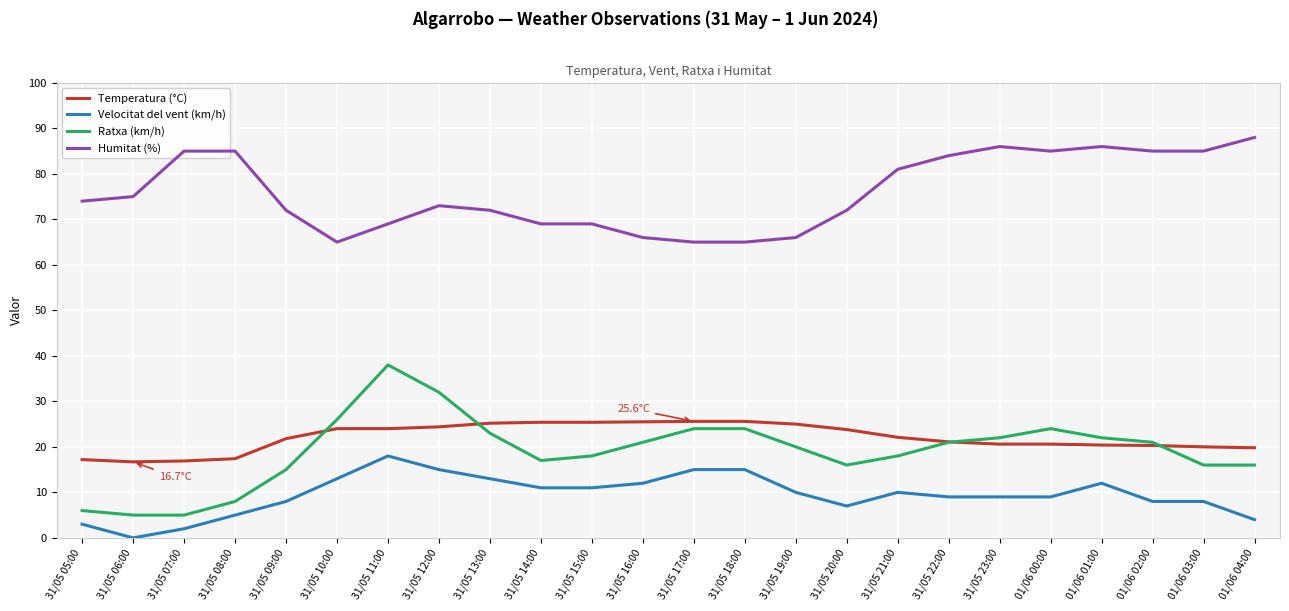

True or false: Humitat (%) and Ratxa (km/h) cross at least once.

False